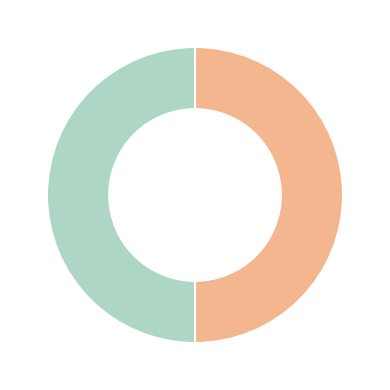

How many segments does this pie chart have?

2